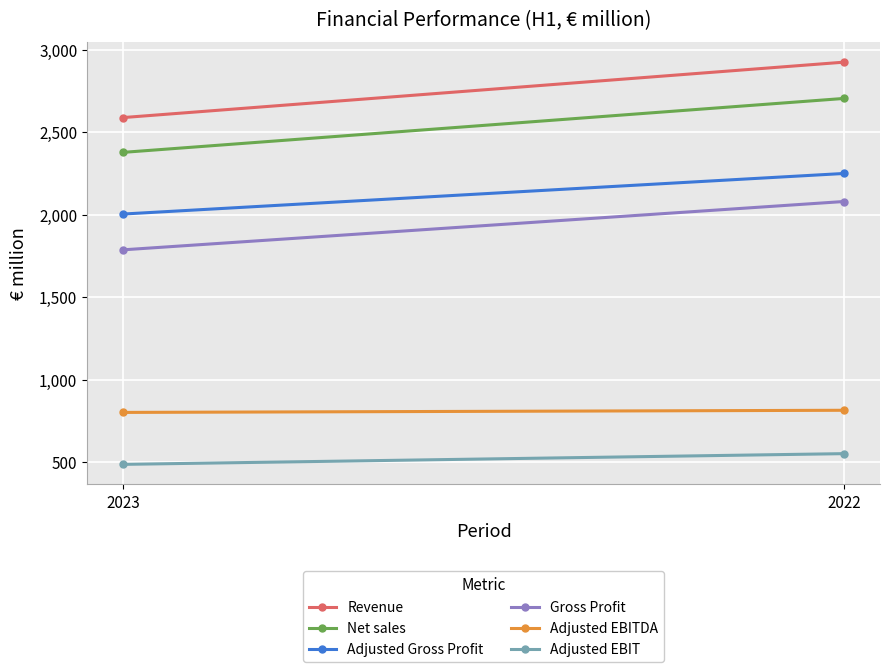

How many lines are shown in the chart?

6